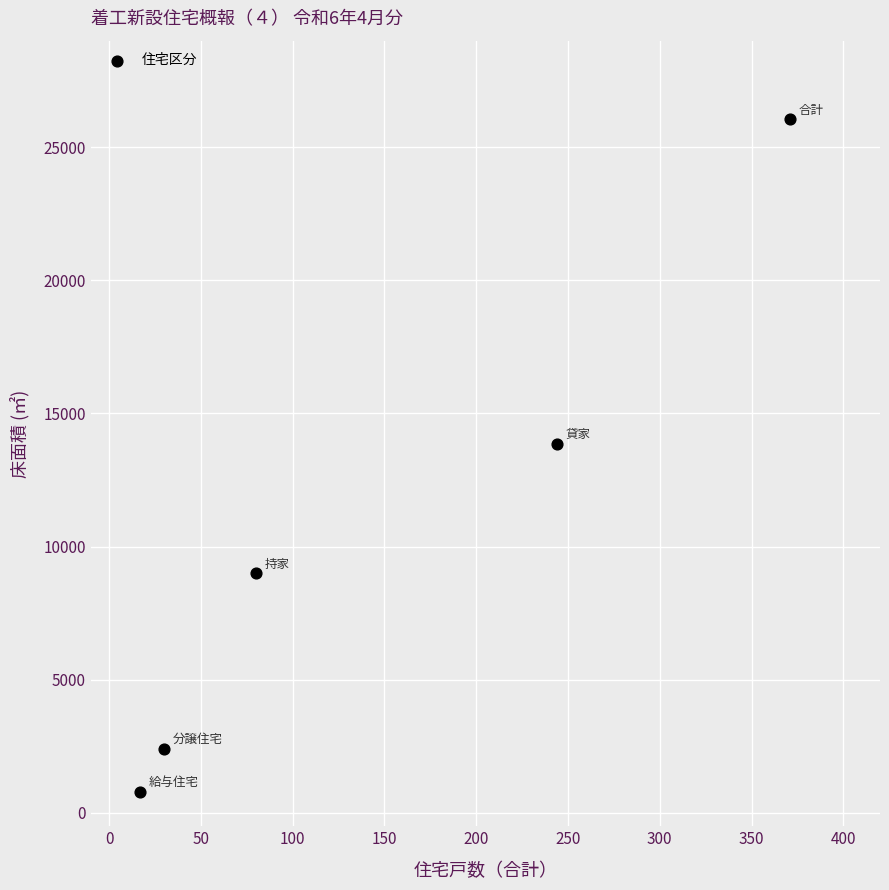

What Y value in the scatter plot is closest to 13417?

13857